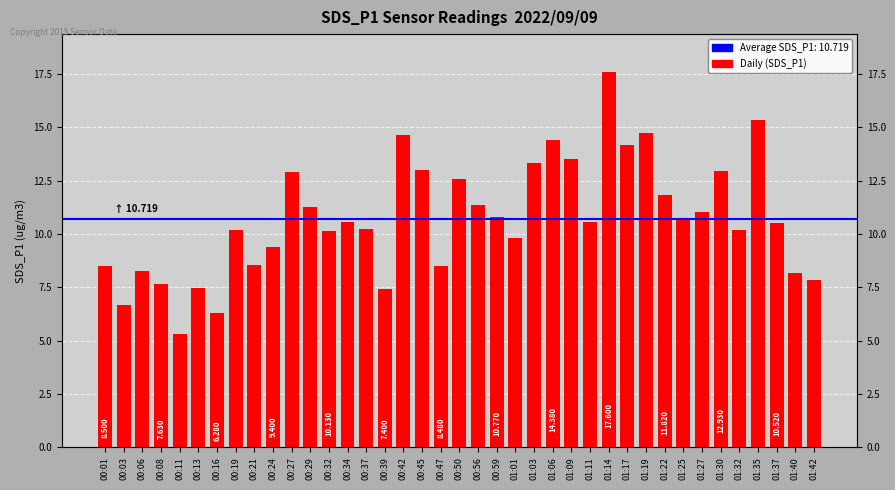

What is the average value?

10.7